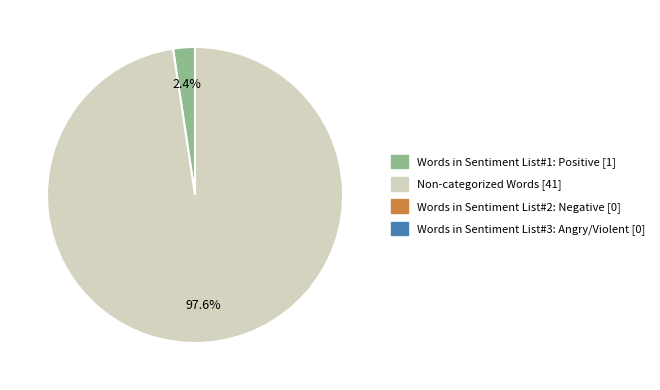

Is there any slice that represents more than half of the pie?

Yes